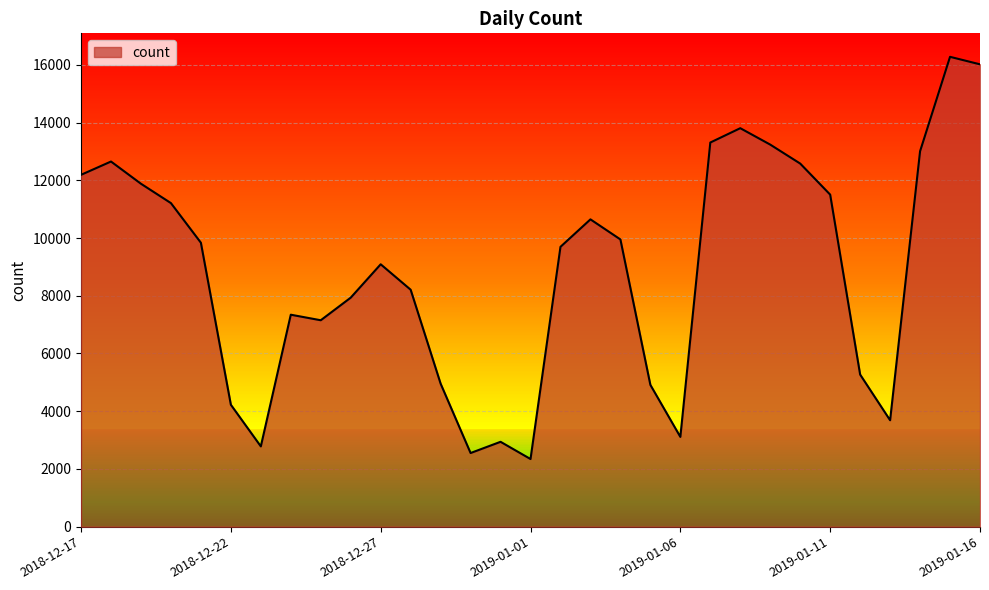

What is the smallest value displayed?

2343